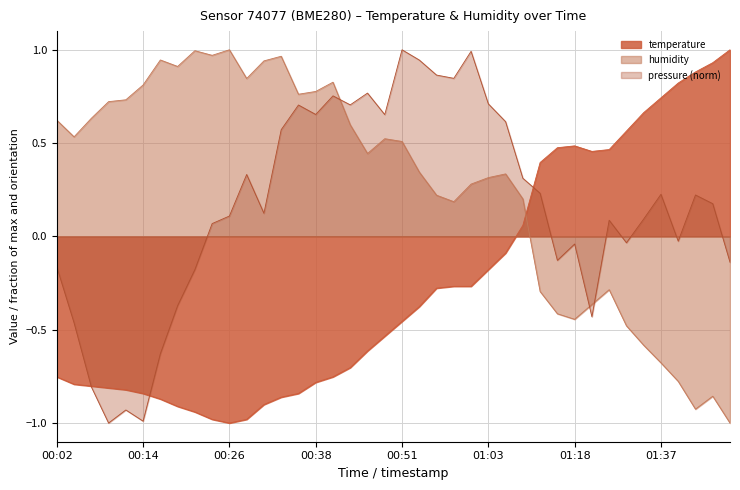

Where is the first local maximum for temperature?

01:18